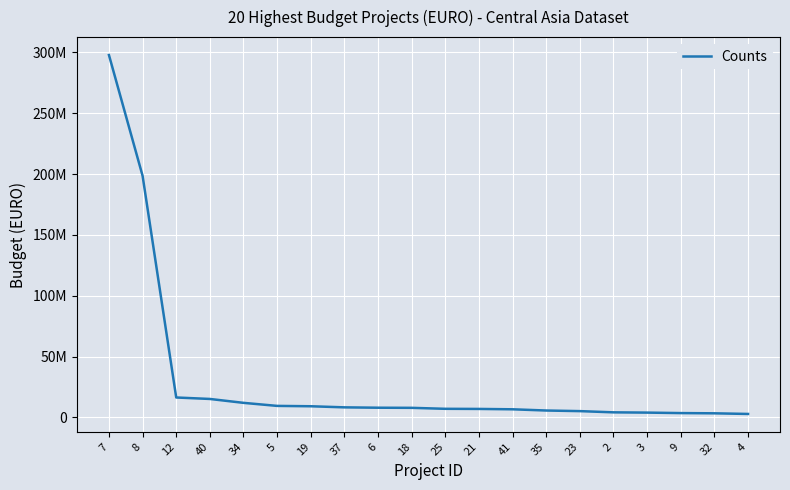

Does the chart have visible grid lines?

Yes